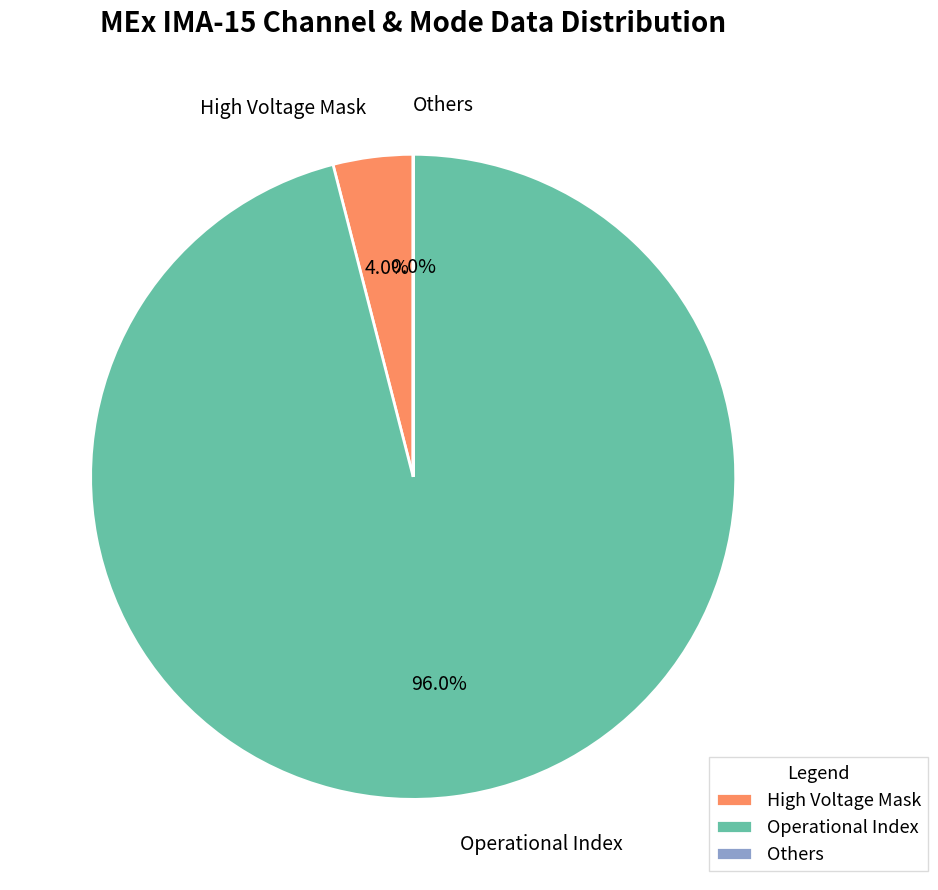

What is the ratio of the value at Operational Index to the value at High Voltage Mask?

24.0